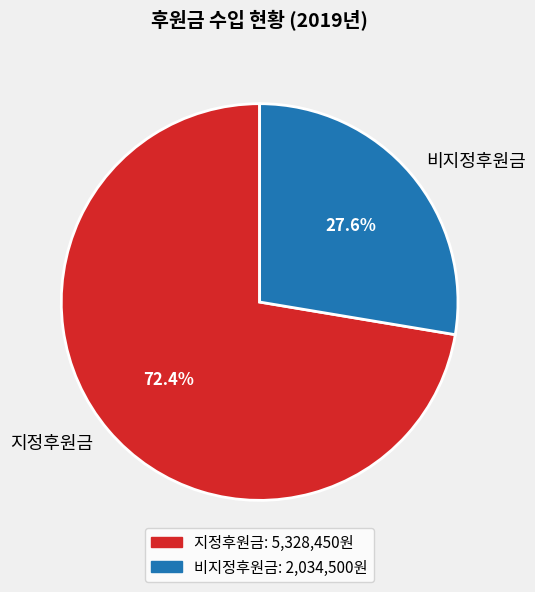

To the nearest percent, what portion does 비지정후원금 represent?

28%